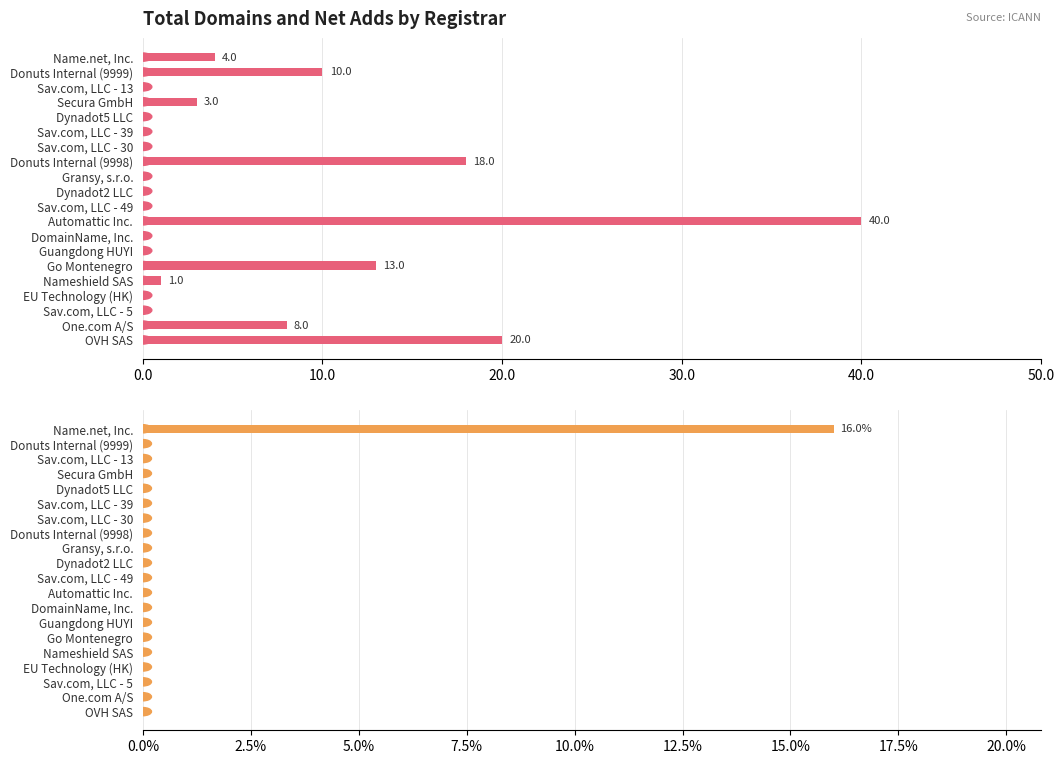

The net-adds-1-yr series shows -11 at Sav.com, LLC - 49. True or false?

False